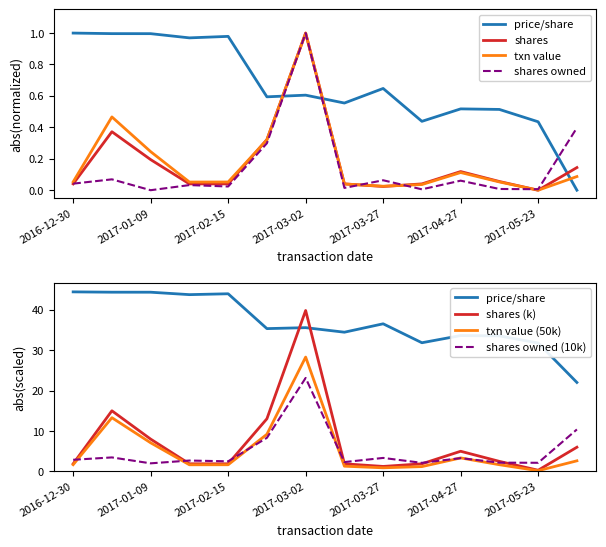

At how many categories does at least one series exceed 0?

14